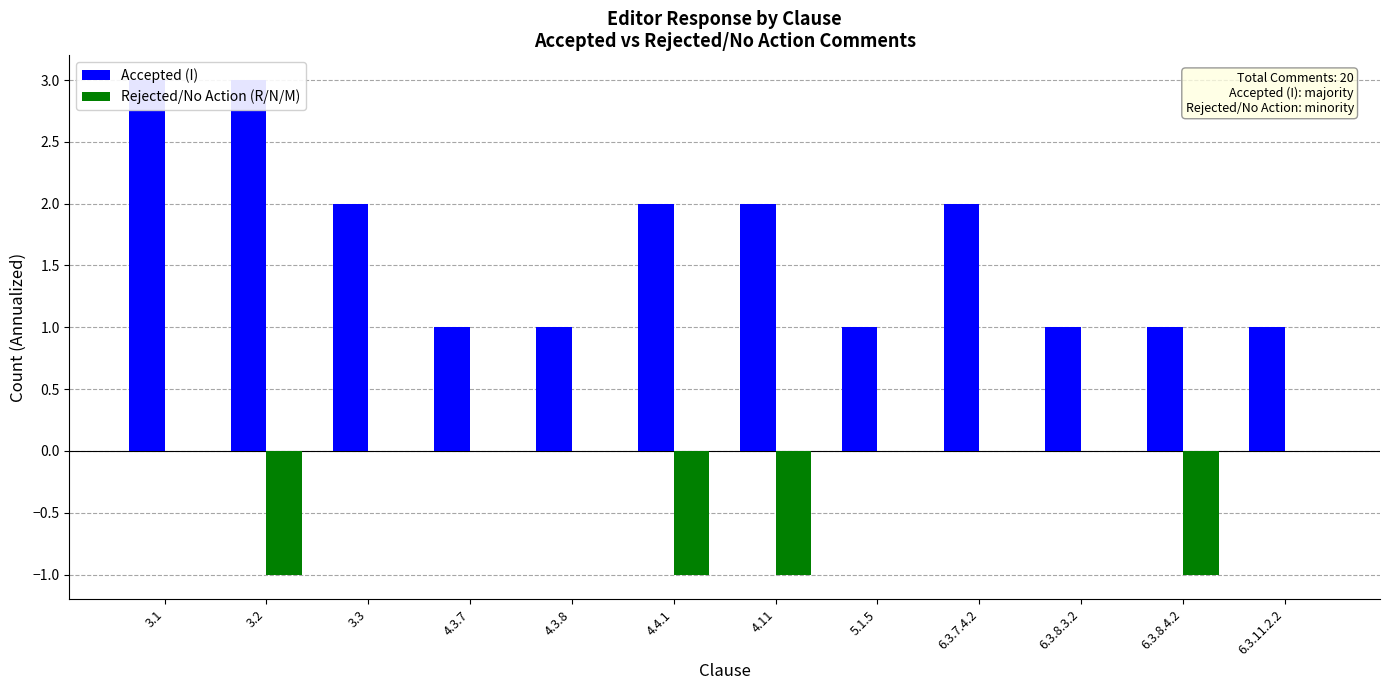

Reading left to right, list all the values displayed in this chart.

Accepted (I): 3	3	2	1	1	2	2	1	2	1	1	1
Rejected/No Action (R/N/M): 0	-1	0	0	0	-1	-1	0	0	0	-1	0